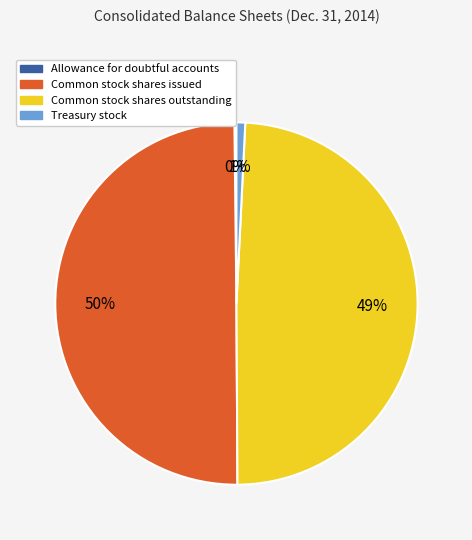

Combined, do Common stock shares outstanding and Common stock shares issued account for over 50%?

Yes